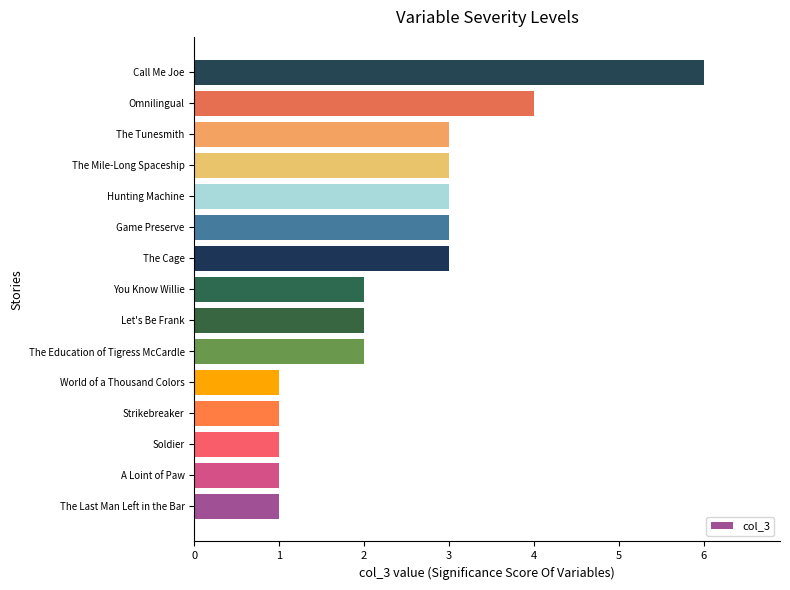

What is the maximum value shown in the chart?

6